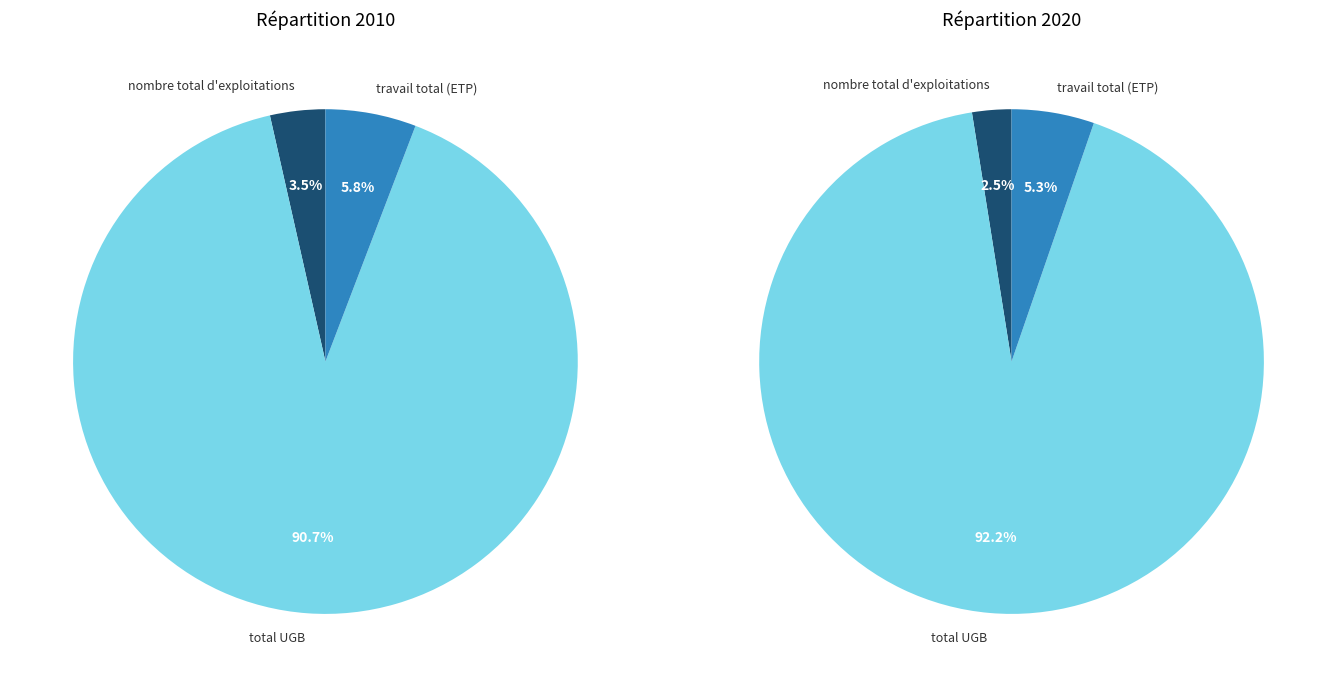

How many slices are in this pie chart?

6